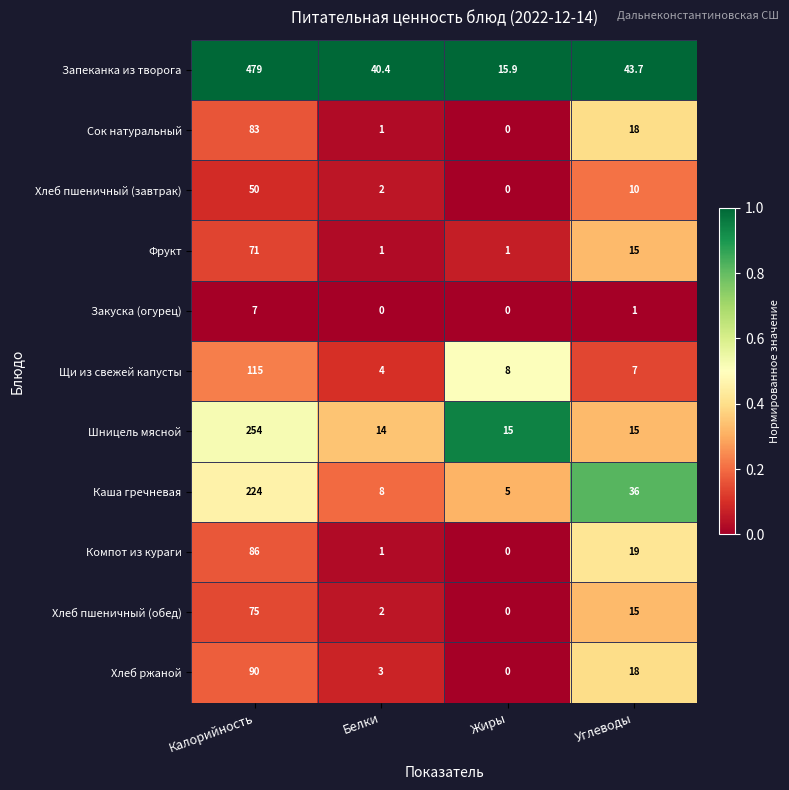

What is the sum of all Хлеб пшеничный (завтрак) values?

62.0